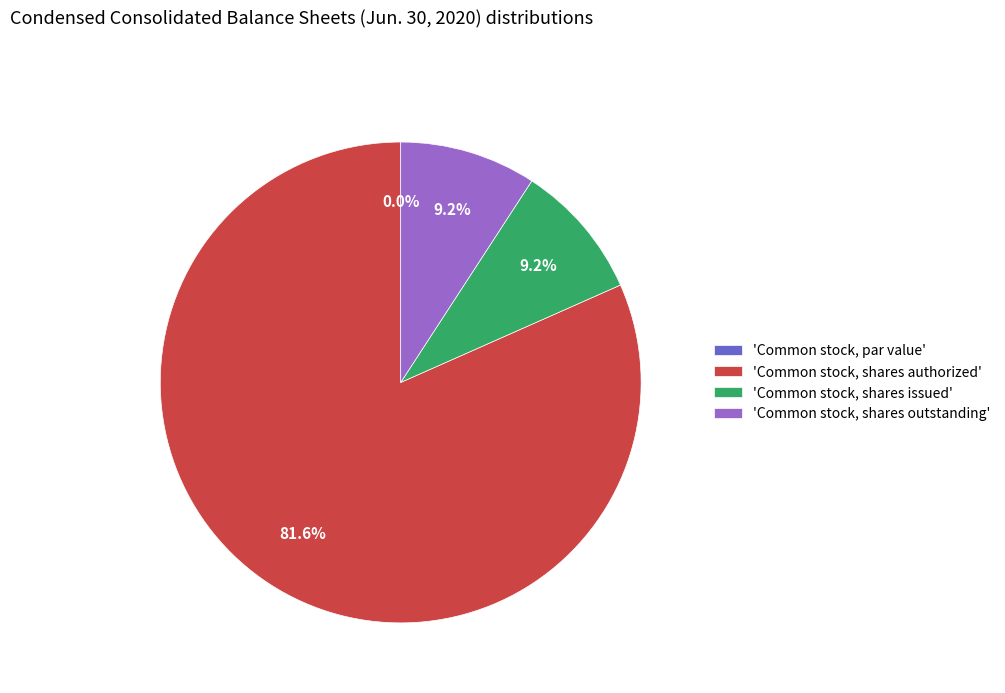

What is the ratio of the value at Common stock, shares outstanding to the value at Common stock, shares issued?

1.0